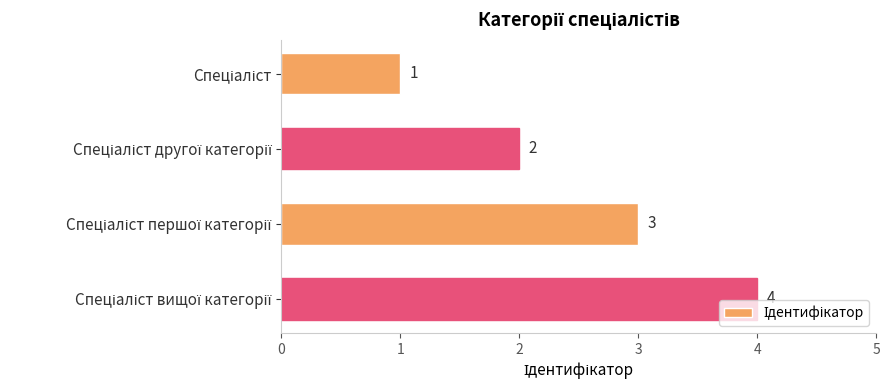

What is the greatest value displayed?

4